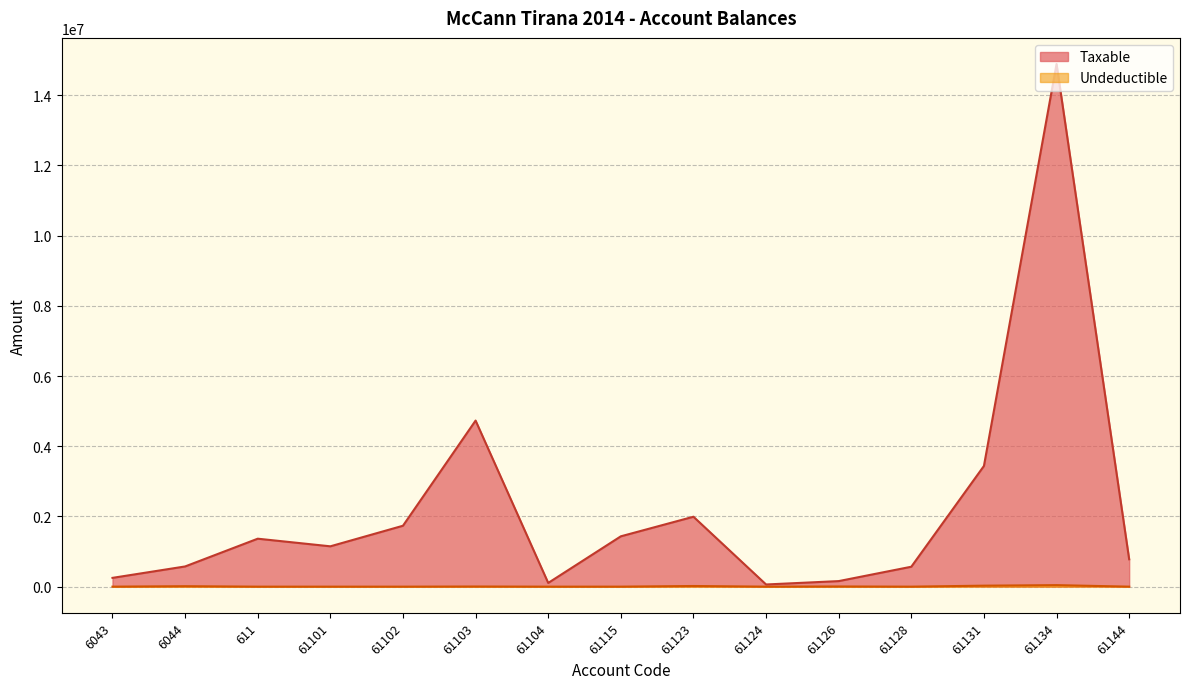

How many data points in Undeductible are above 0?

7